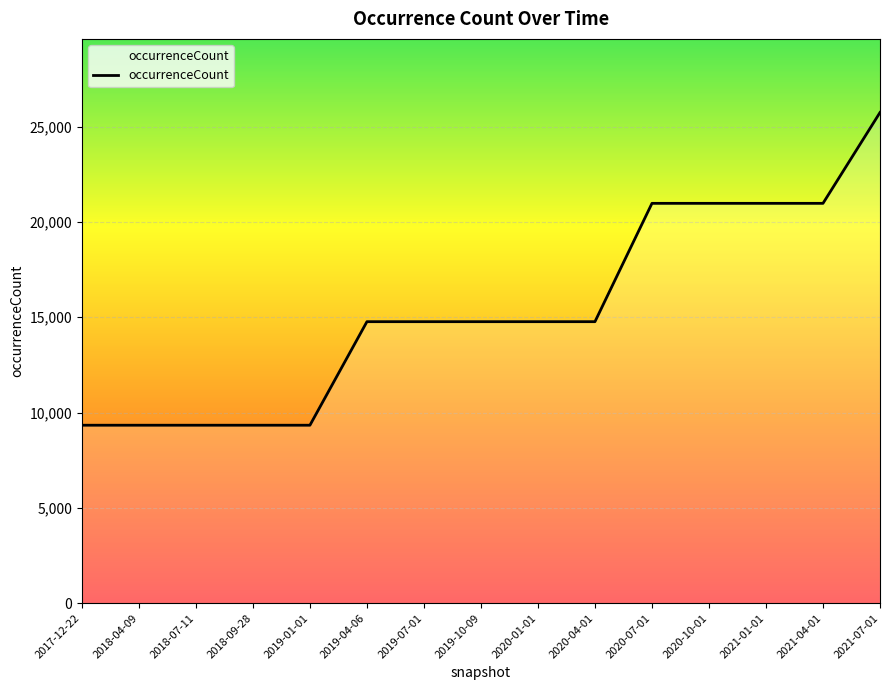

True or false: the data shows 8715 at 2020-10-01.

False